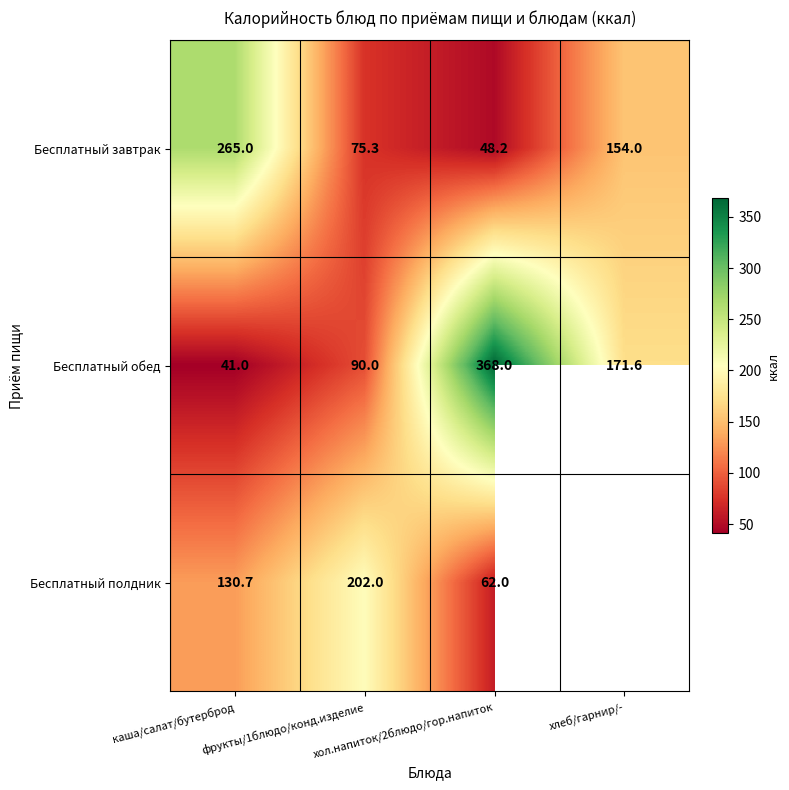

What is the sum of all Бесплатный завтрак values?

542.5